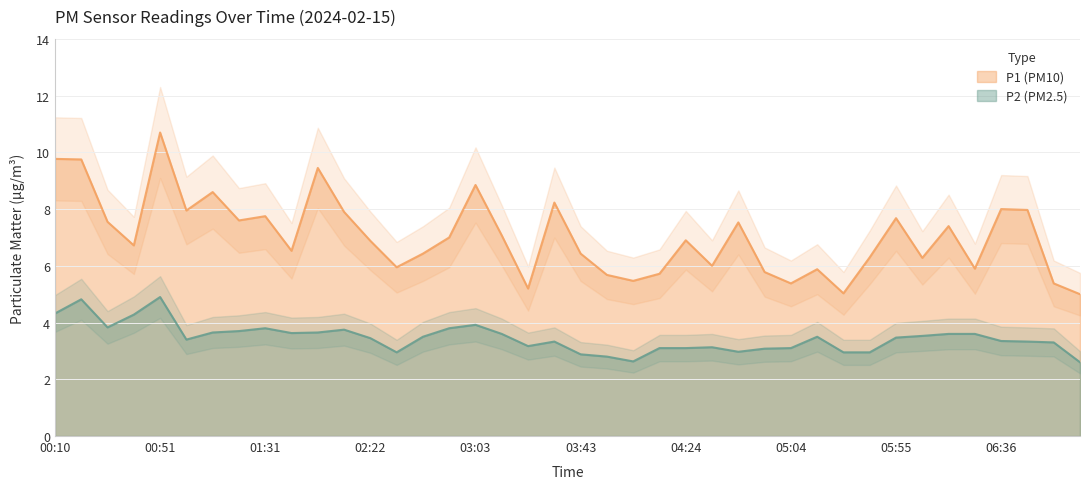

What is the difference between the P1 (PM10) values at 06:46 and 06:56?

2.6